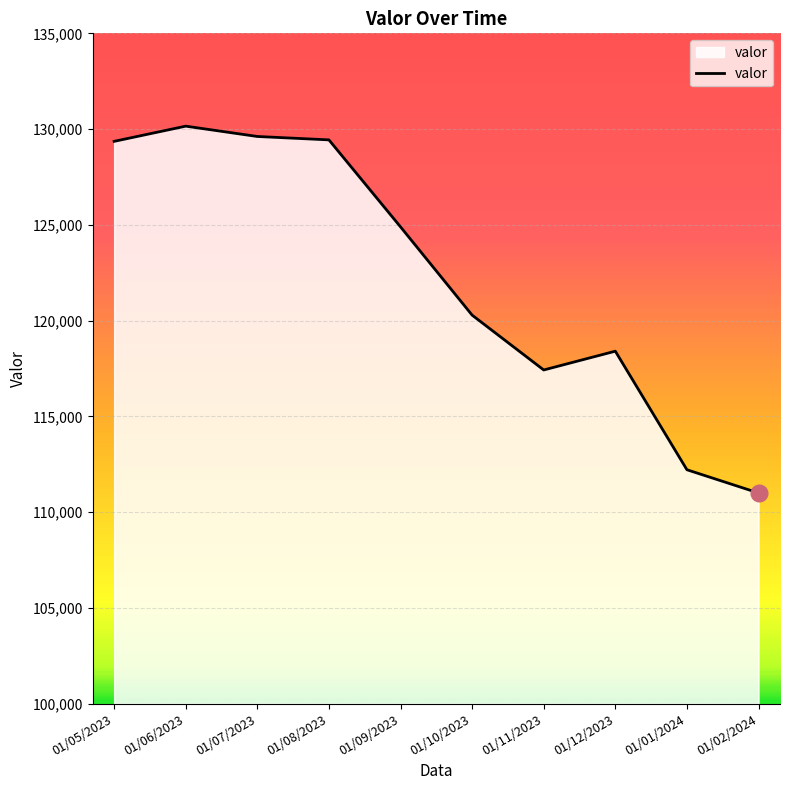

What is the difference between the values at 01/09/2023 and 01/08/2023?

4543